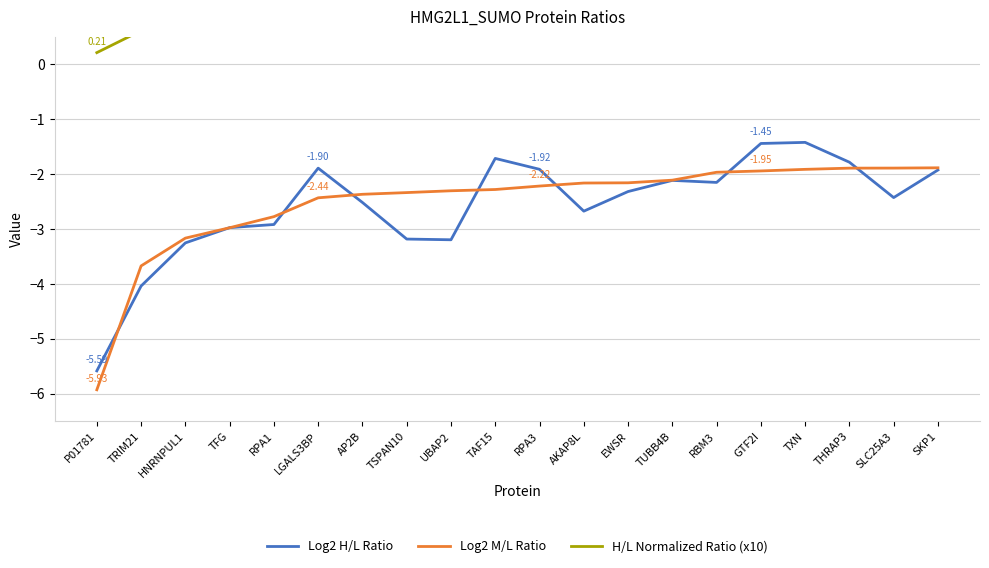

What is the difference between the maximum and second lowest values in the H/L Normalized Ratio (x10) series?

3.1